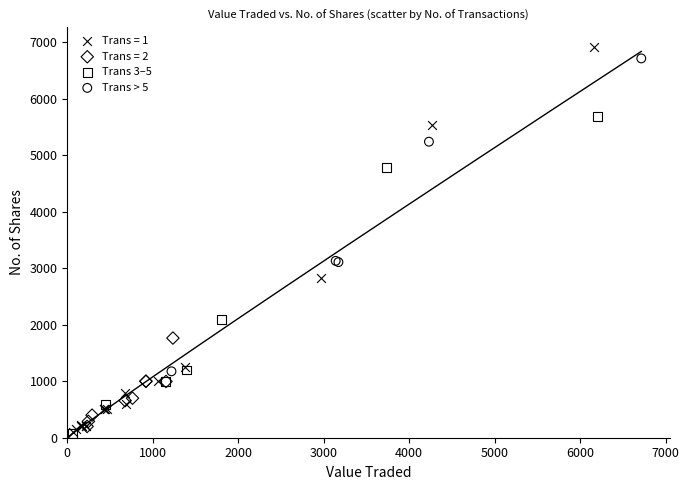

Which series reaches the maximum Y coordinate?

Trans = 1